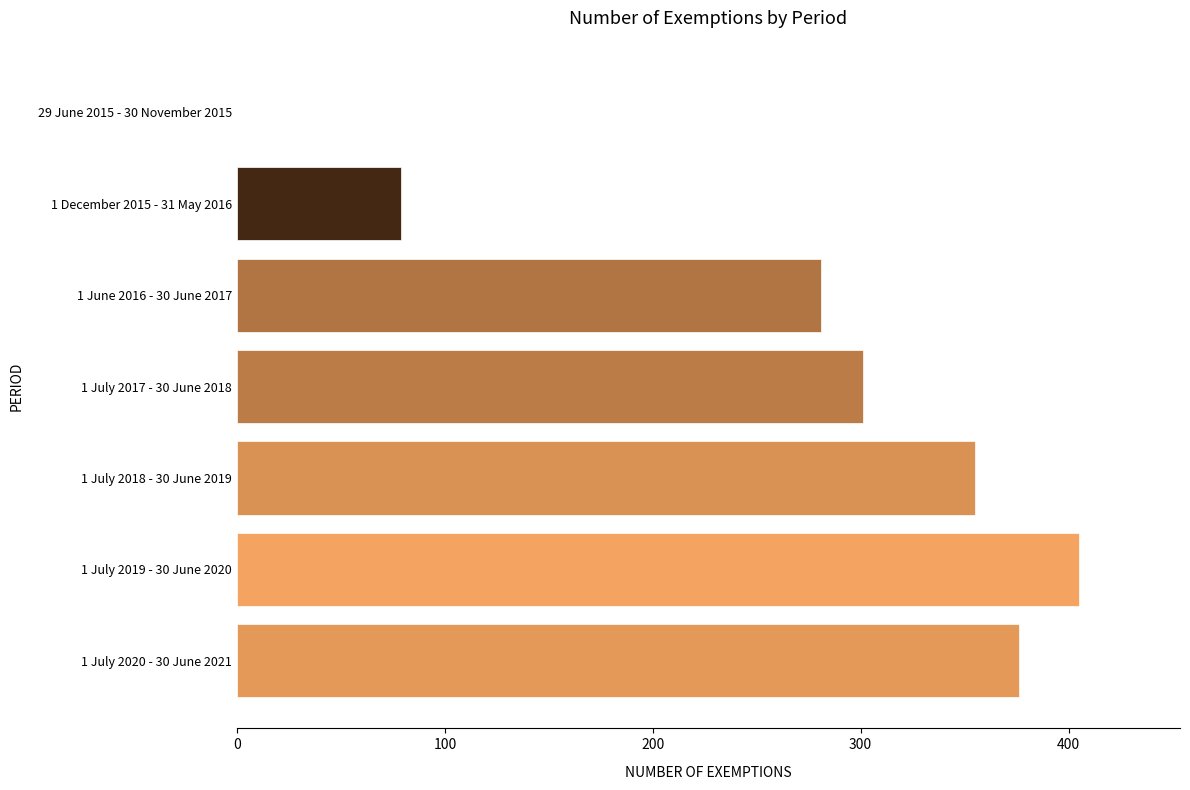

What is the sum of all values?

1797